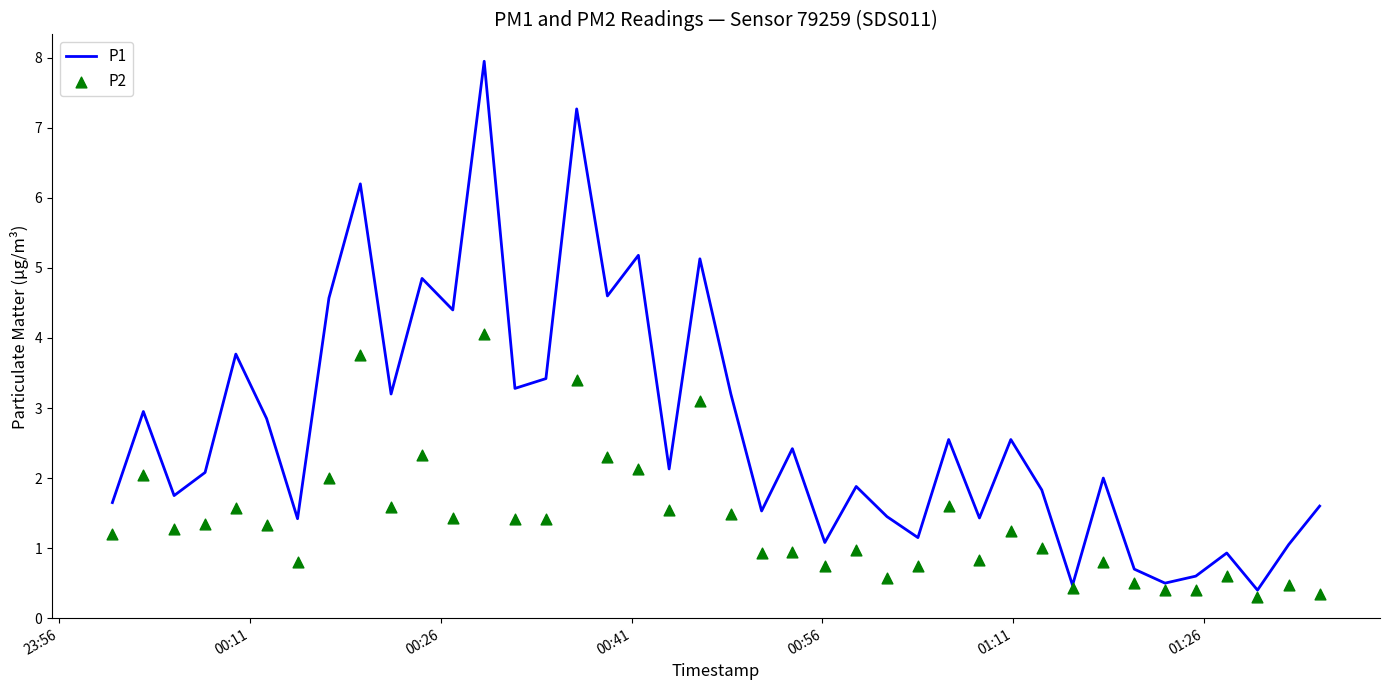

Which series has the largest Y range (max minus min)?

P1